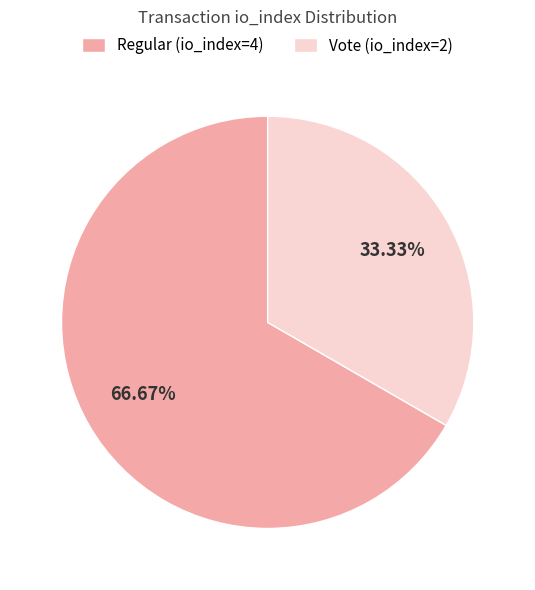

Rank the categories by value from lowest to highest.

Vote (io_index=2), Regular (io_index=4)